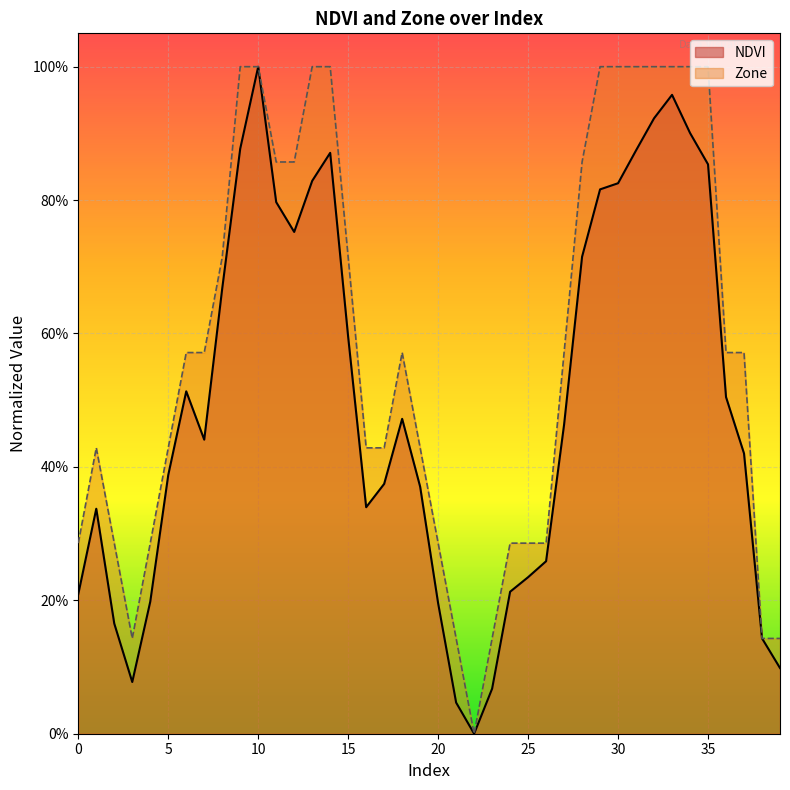

What is the value of the NDVI point at the 14th from the left?

0.8